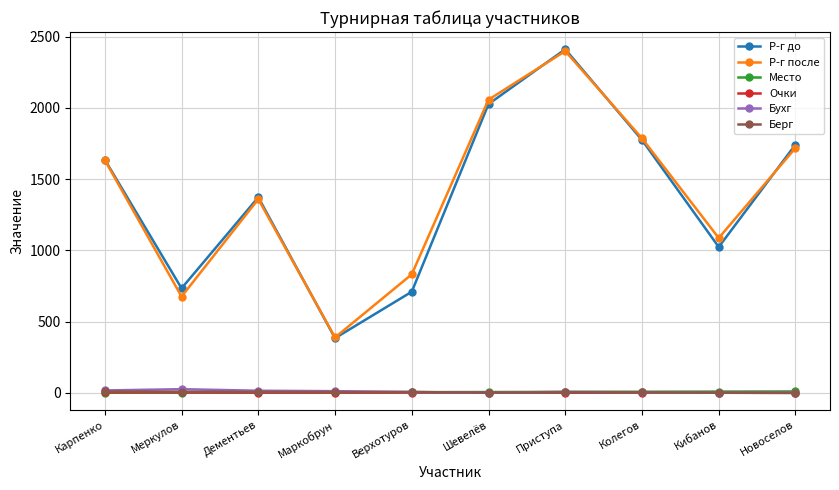

What are all the series names shown in the legend?

Р-г до, Р-г после, Место, Очки, Бухг, Берг